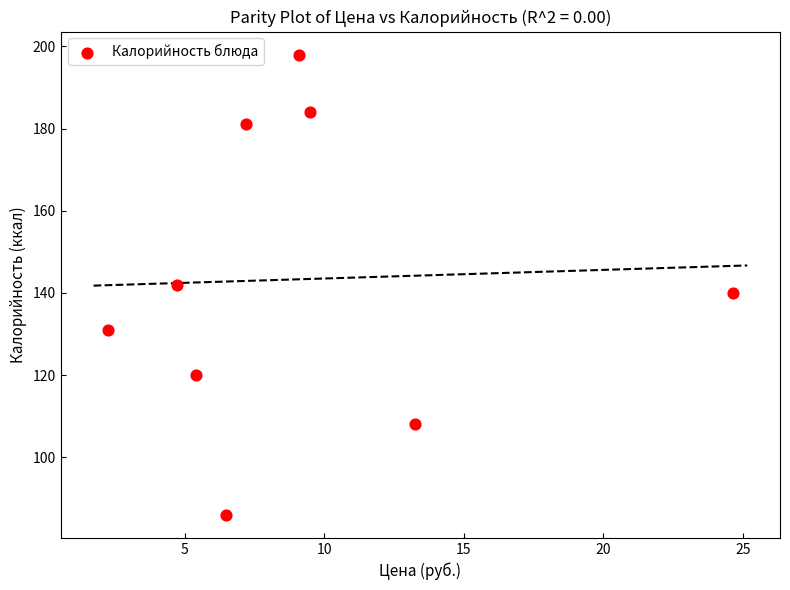

What is the average Y value?

143